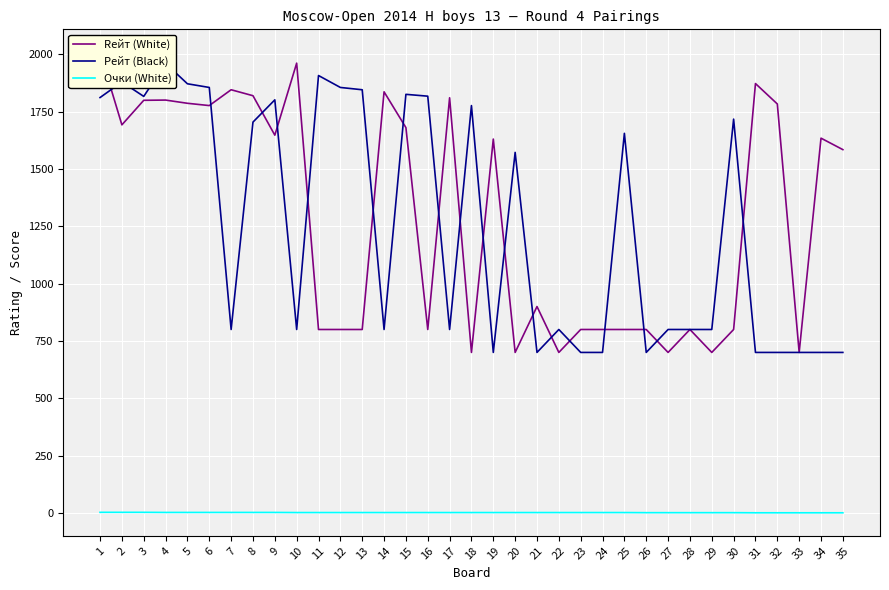

The value of Rейт (White) at 14 is 2666.8. True or false?

False